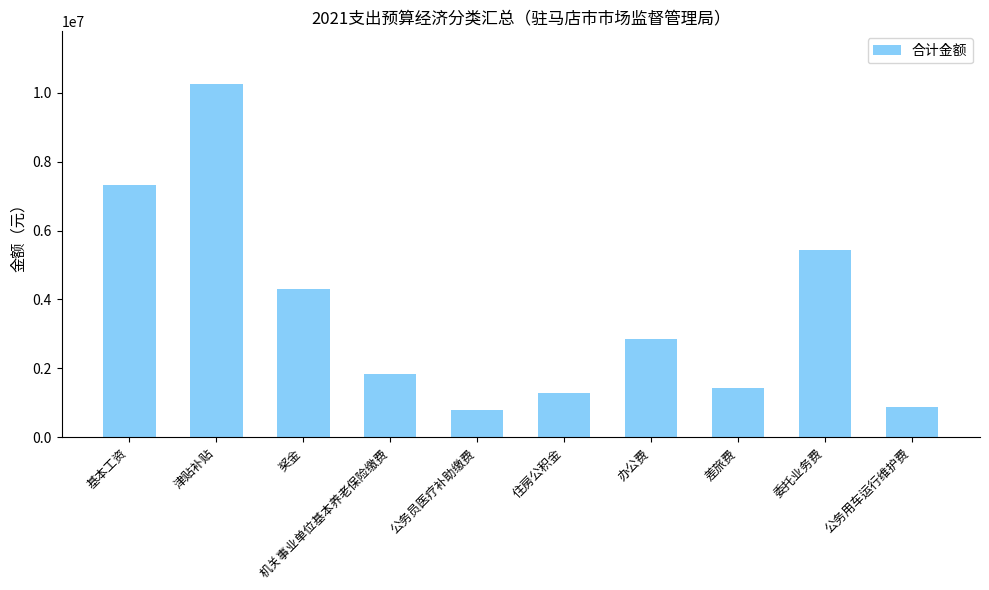

Reading left to right, extract all data points from this chart.

7308768	10243640	4311162	1830312	779788	1299646	2860080	1433500	5432700	888000